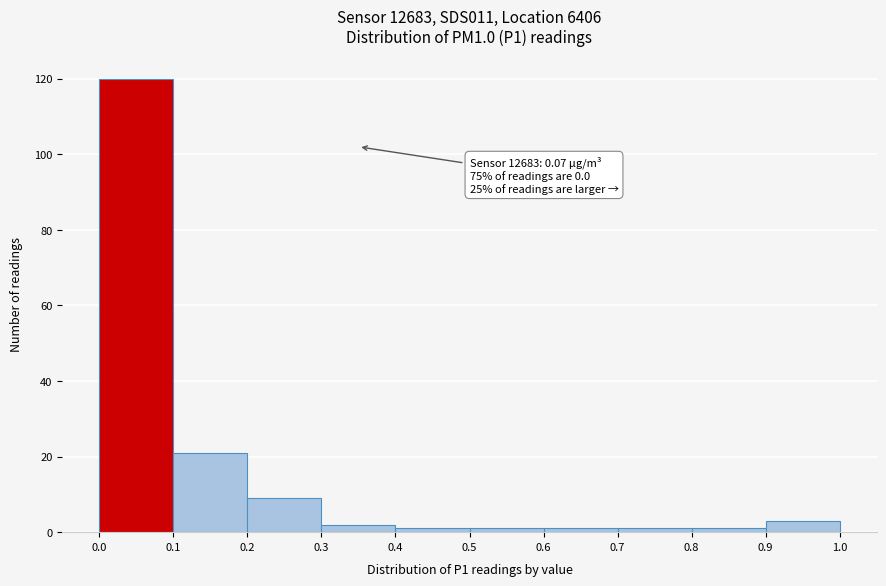

Which range on the x-axis has the tallest bar?

0.0 to 0.1